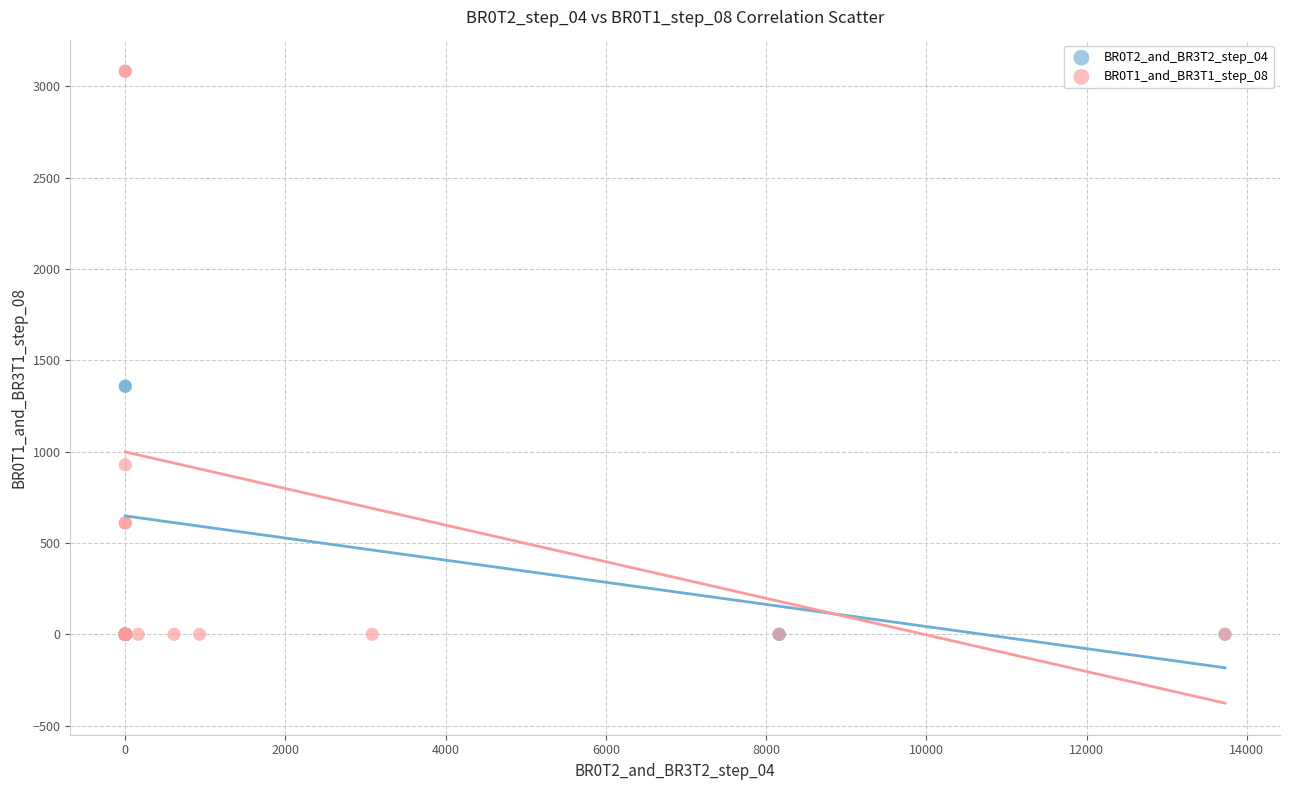

Which series has the largest Y range (max minus min)?

BR0T1_and_BR3T1_step_08